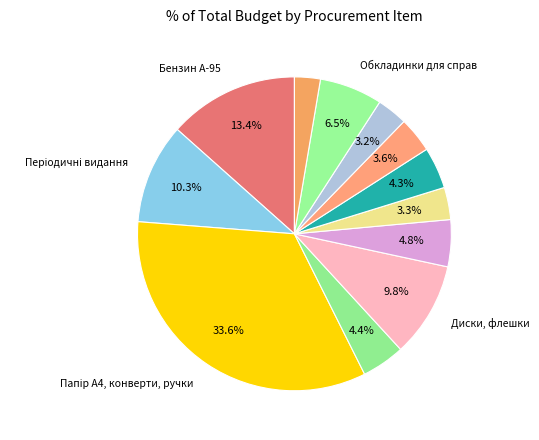

How many slices are in this pie chart?

12